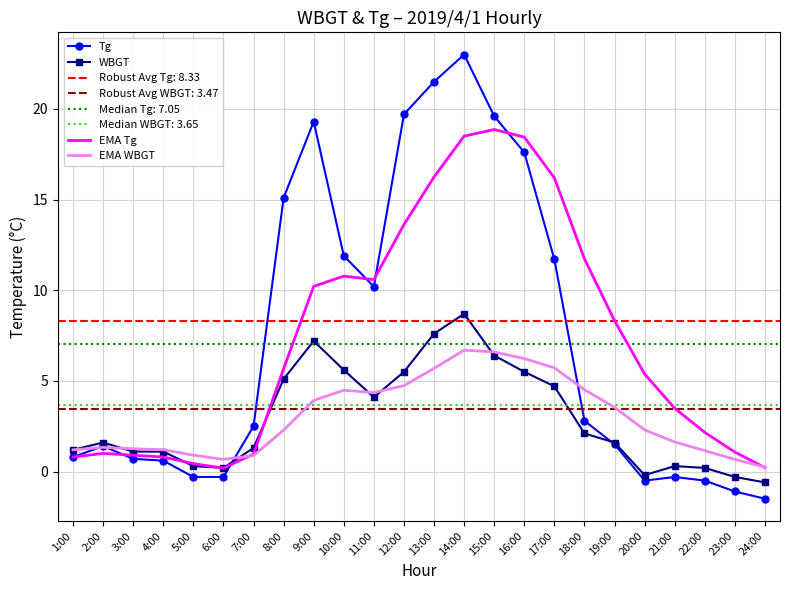

Reading right to left, extract all data points from this chart.

Tg: -1.5	-1.1	-0.5	-0.3	-0.5	1.5	2.8	11.7	17.6	19.6	23.0	21.5	19.7	10.2	11.9	19.3	15.1	2.5	-0.3	-0.3	0.6	0.7	1.4	0.8
WBGT: -0.6	-0.3	0.2	0.3	-0.2	1.6	2.1	4.7	5.5	6.4	8.7	7.6	5.5	4.1	5.6	7.2	5.1	1.3	0.2	0.3	1.1	1.1	1.6	1.2
EMA Tg: 0.2	1.1	2.2	3.5	5.4	8.3	11.7	16.2	18.4	18.9	18.5	16.2	13.6	10.6	10.8	10.2	5.7	1.0	0.2	0.4	0.8	0.9	1.0	0.8
EMA WBGT: 0.2	0.7	1.2	1.6	2.3	3.5	4.5	5.7	6.2	6.6	6.7	5.7	4.7	4.4	4.5	3.9	2.3	0.9	0.7	0.9	1.2	1.3	1.3	1.2